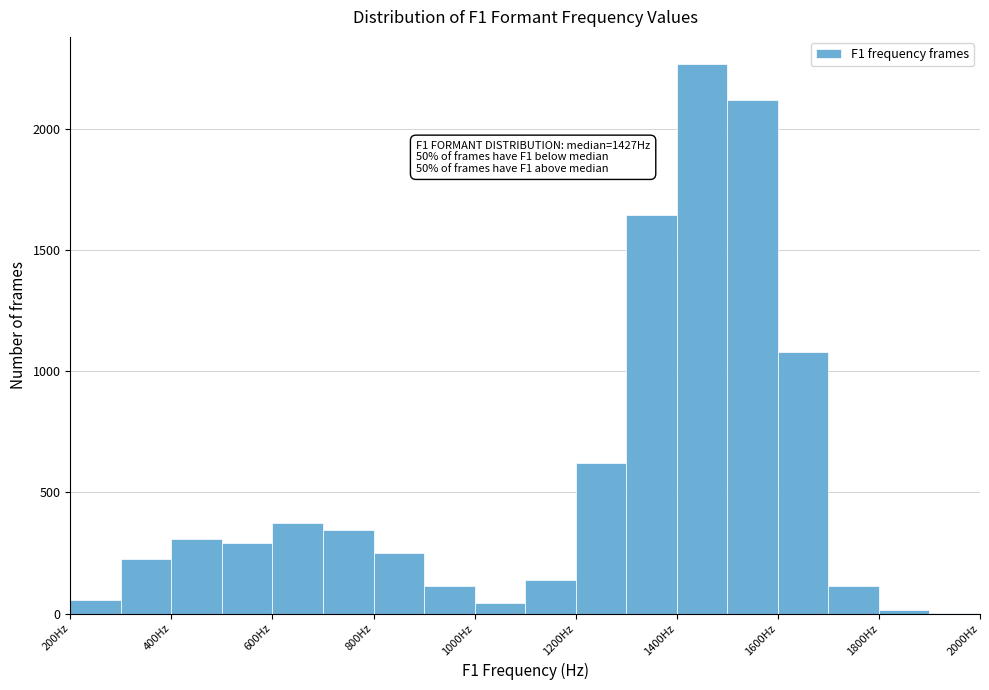

Over which range of the x-axis is the bar tallest?

1400 to 1500